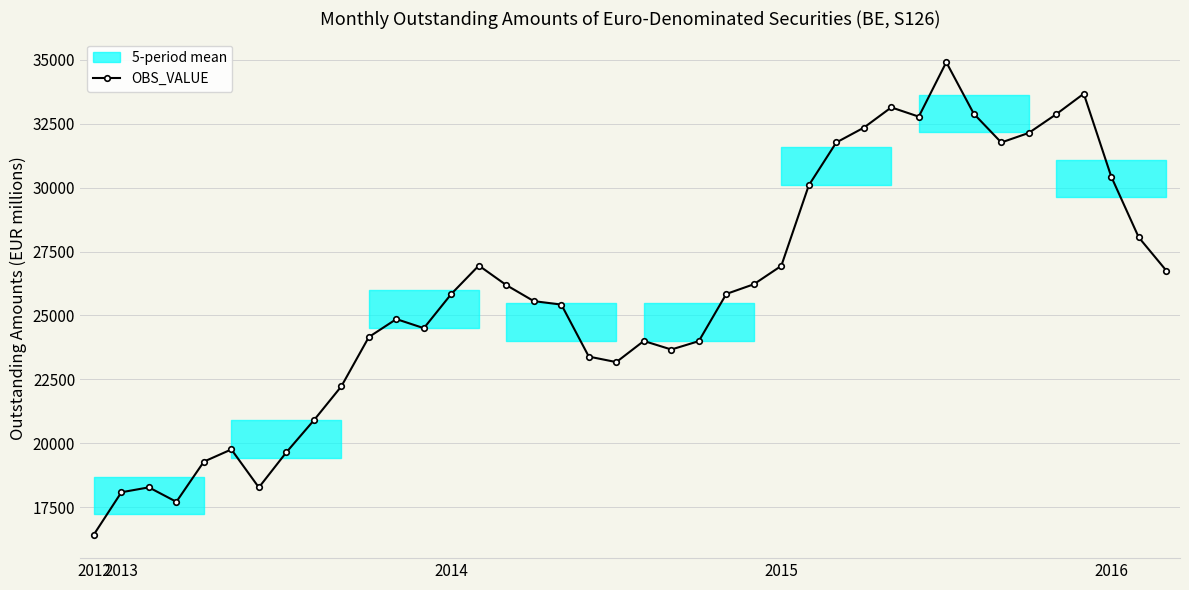

Is it true that the value at 17 is 39011.0?

False